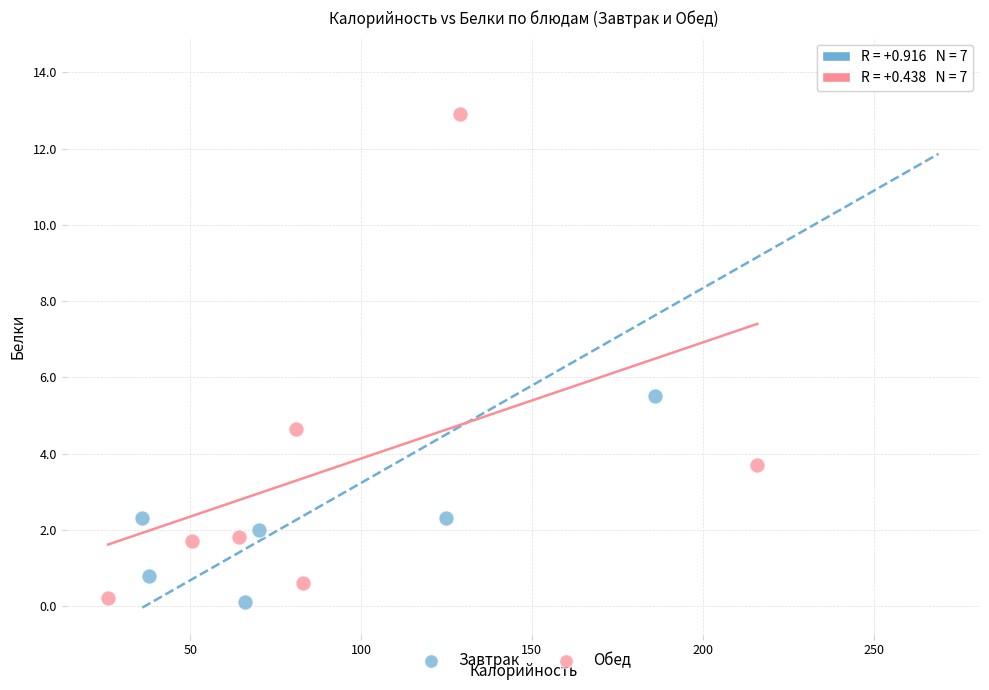

Which series reaches the maximum Y coordinate?

Завтрак